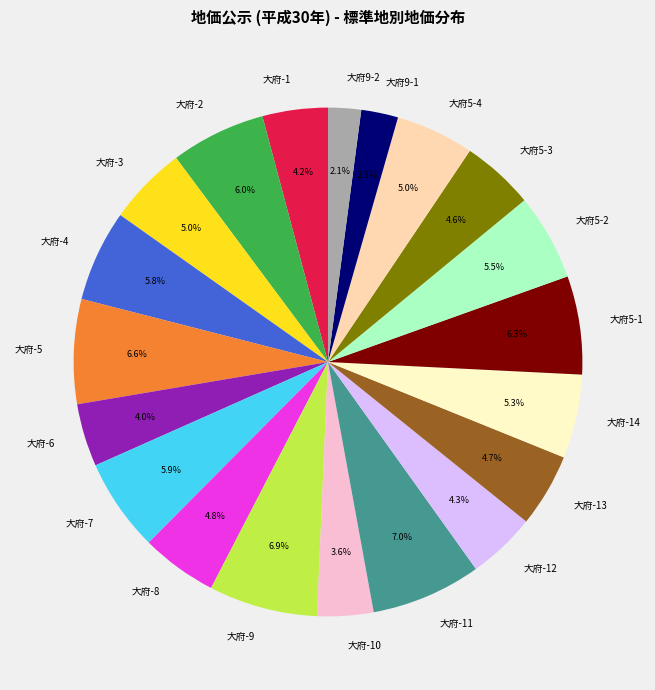

Combined, do 大府-9 and 大府-14 account for over 50%?

No